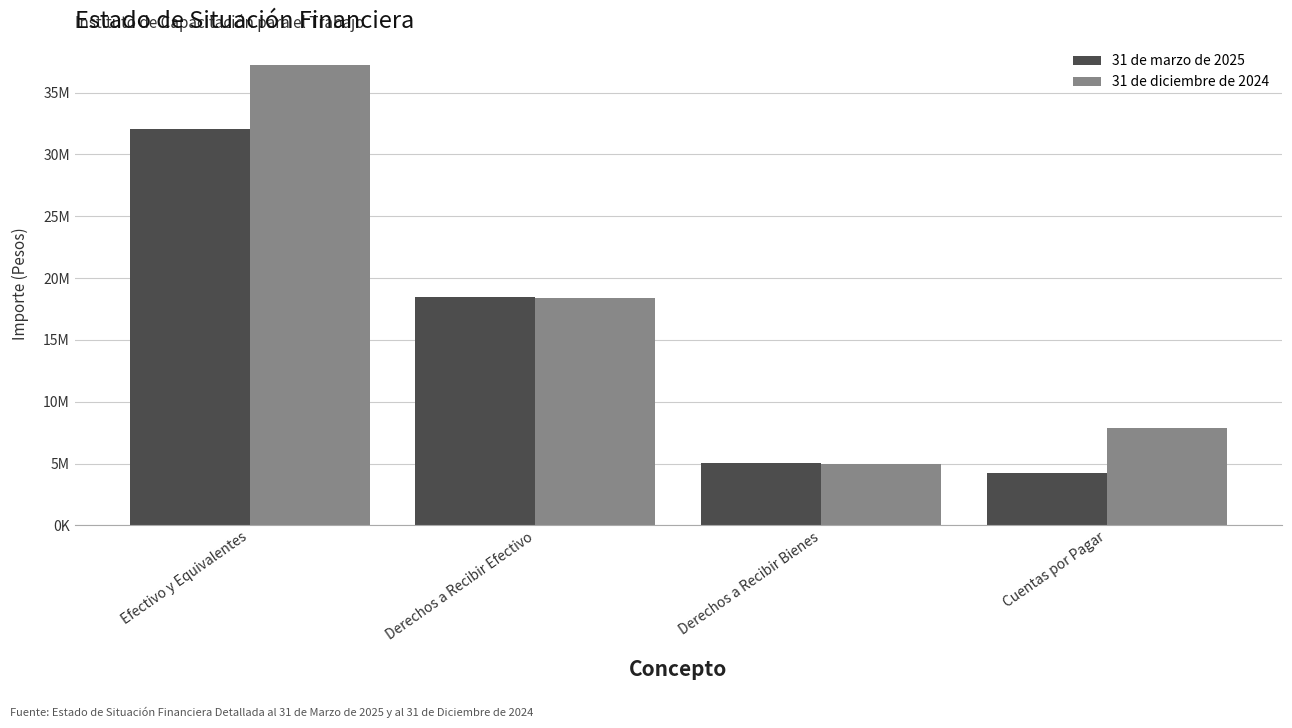

What is the total value across all series at Derechos a Recibir Bienes?

10037711